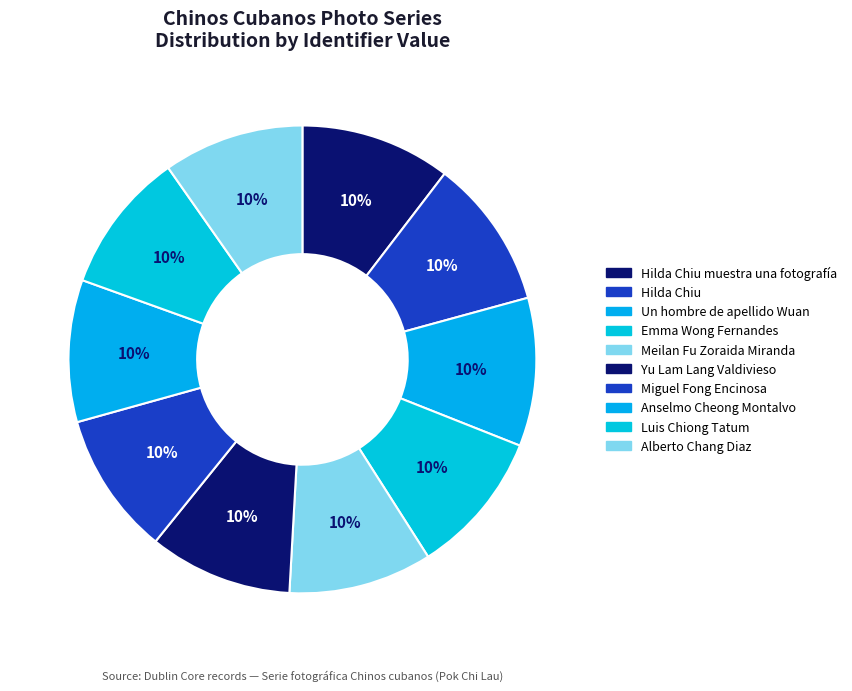

Count the number of slices in the pie.

10